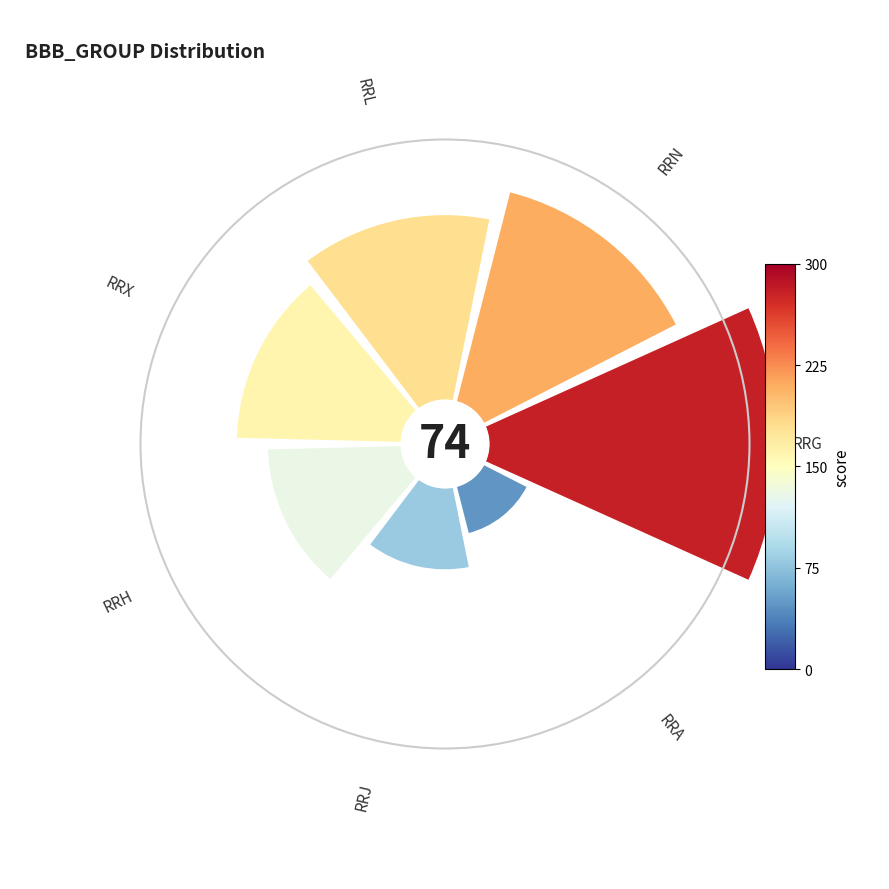

Does 5 represent more than half of the total?

No